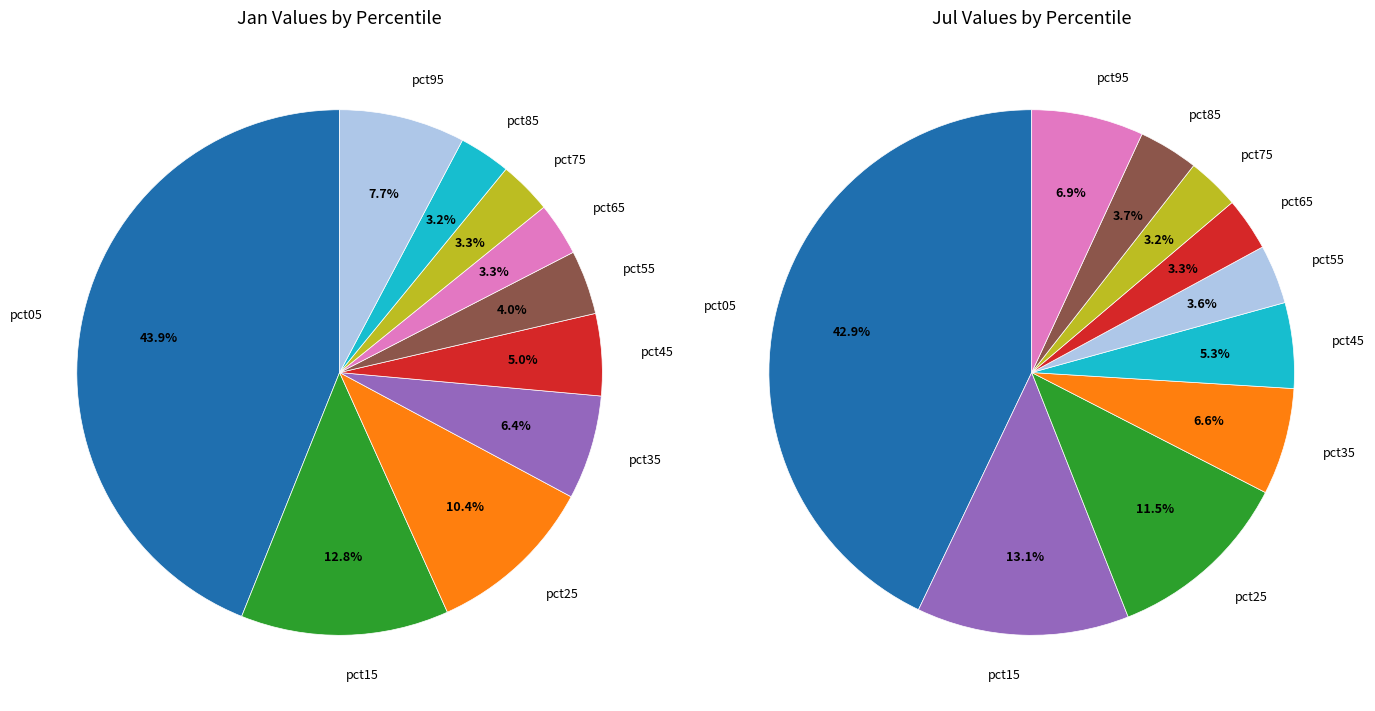

The 8 slice represents 4% of the pie. True or false?

True